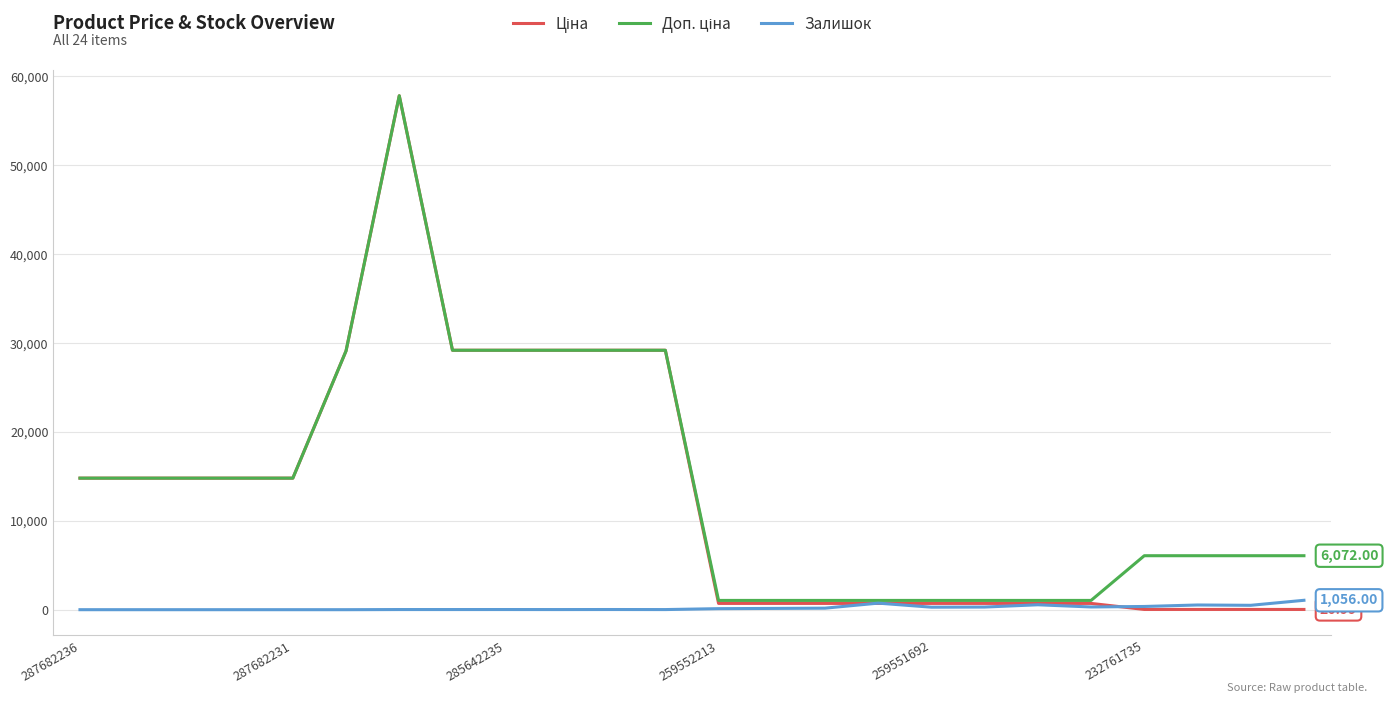

How many lines are shown in the chart?

3